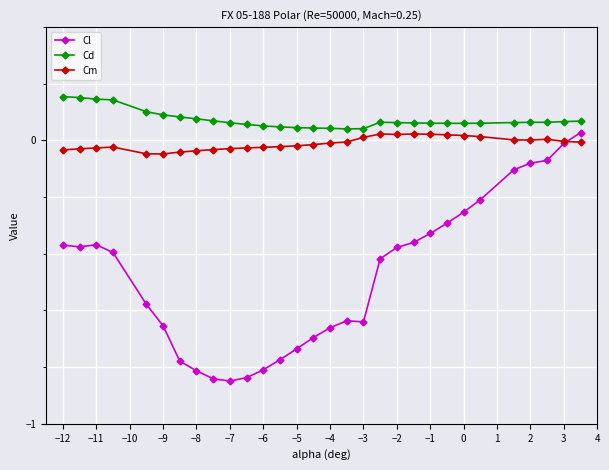

True or false: Cd and Cm cross at least once.

False